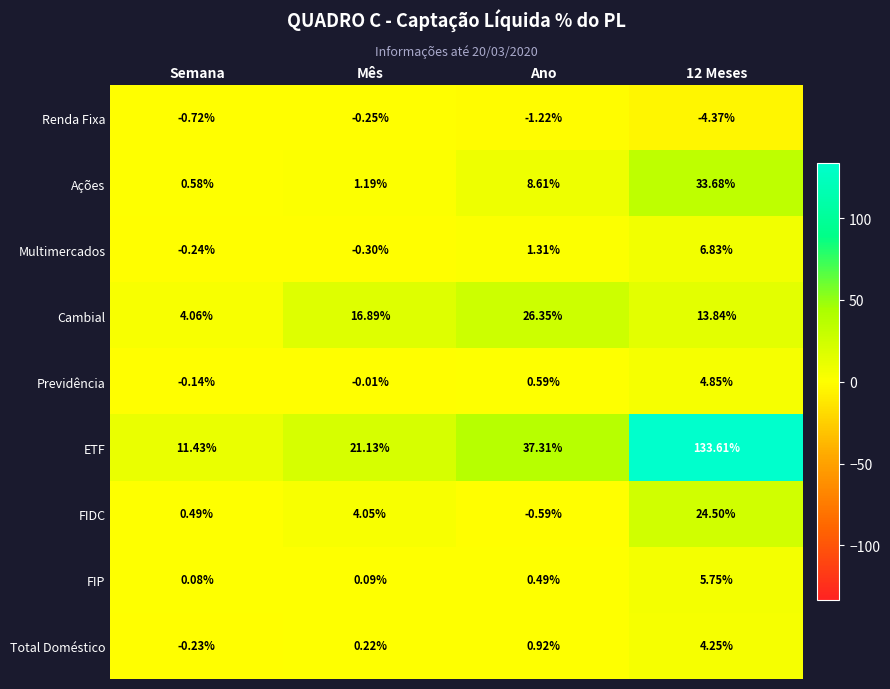

At which label does Previdência reach its minimum?

Semana